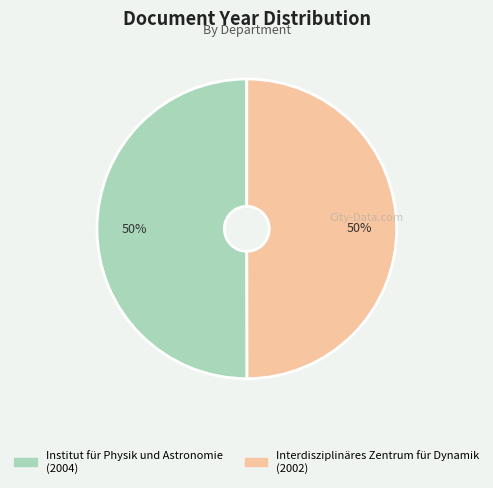

To the nearest percent, what percentage of the pie is Interdisziplinäres Zentrum für Dynamik?

50%